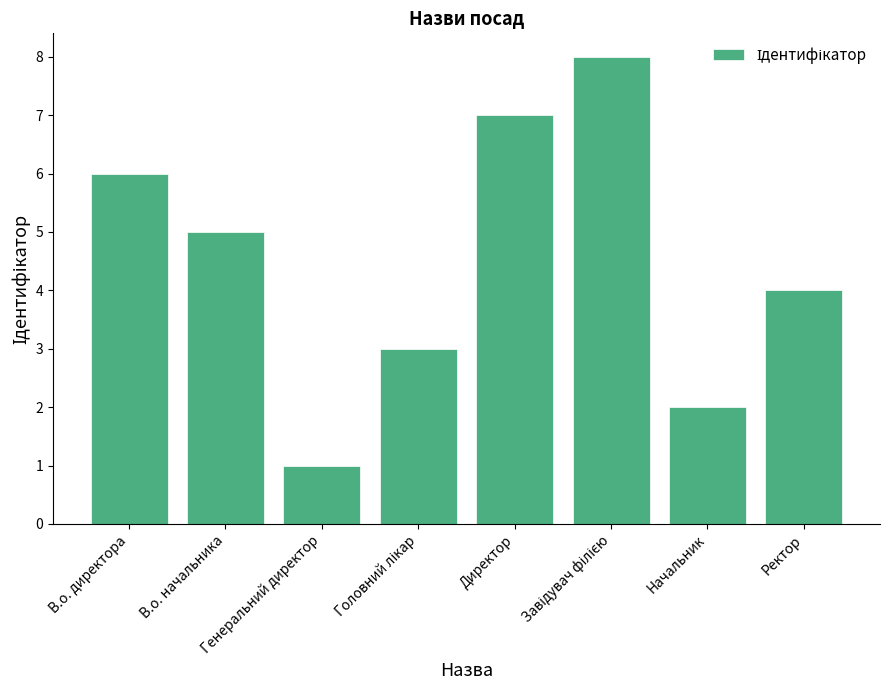

The value at Директор is 7. True or false?

True